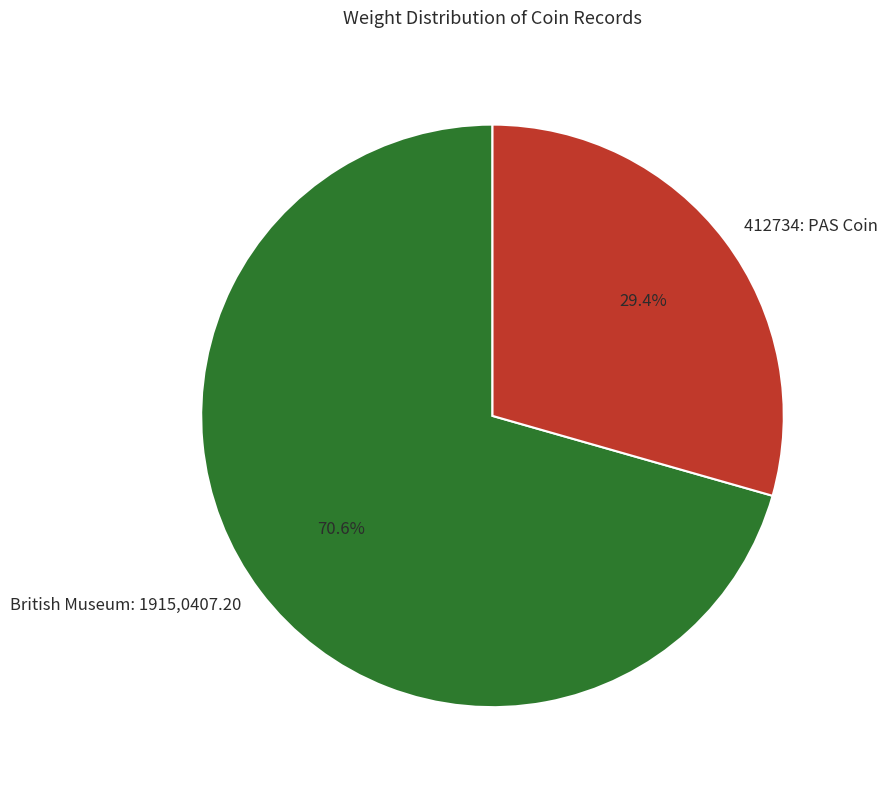

What is the largest slice in the pie chart?

British Museum: 1915,0407.20